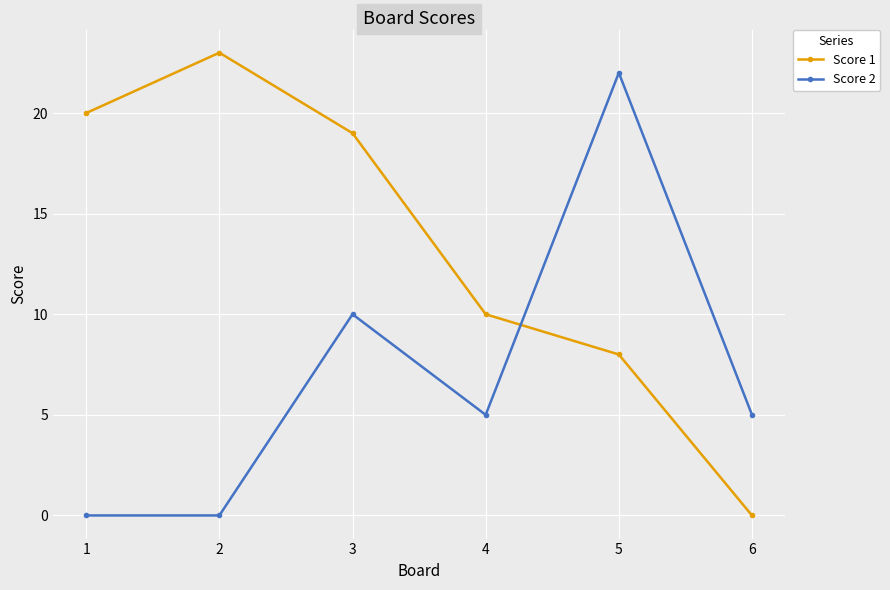

What is the sum of the Score 2 values at 3 and 6?

15